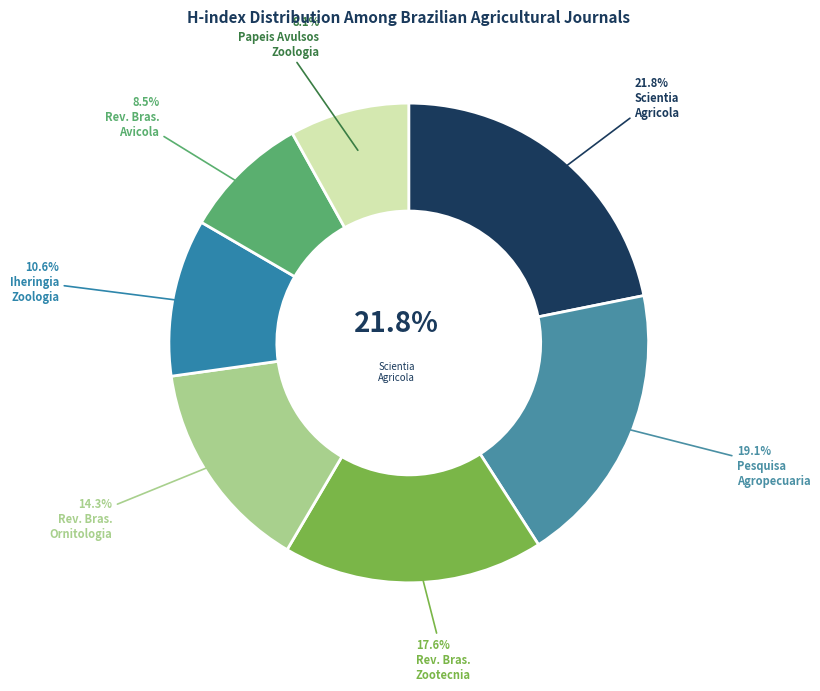

To the nearest percent, what portion does Revista Brasileira de Ornitologia represent?

14%